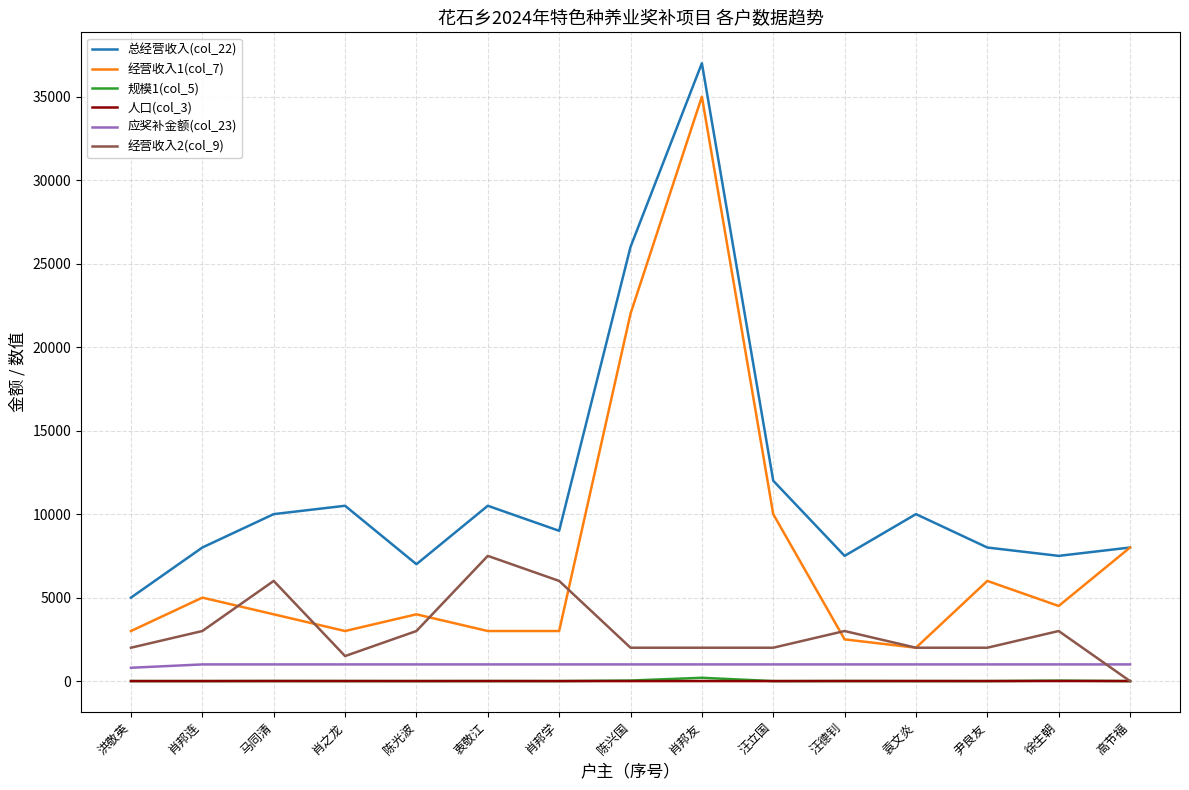

True or false: 规模1(col_5) has more than 0 points higher than both neighbors.

True